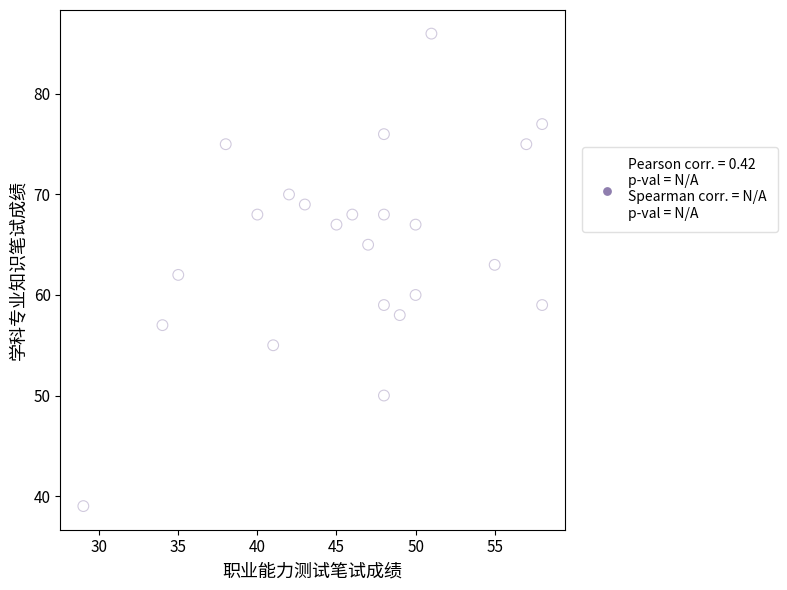

What is the range of X values (max minus min)?

29